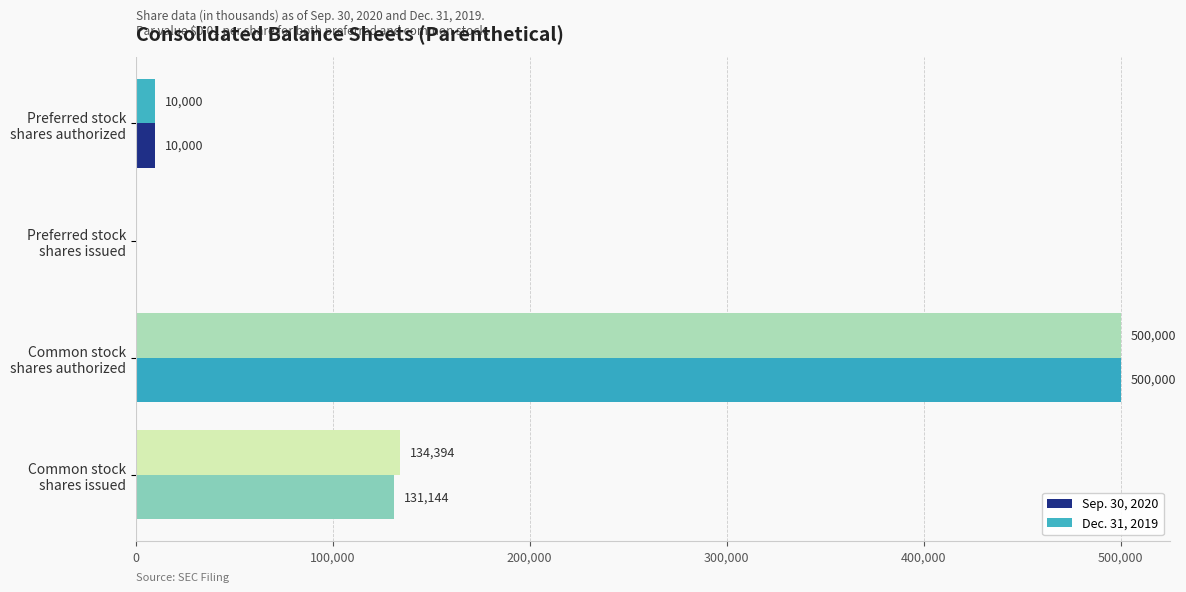

How many series are shown in this chart?

2